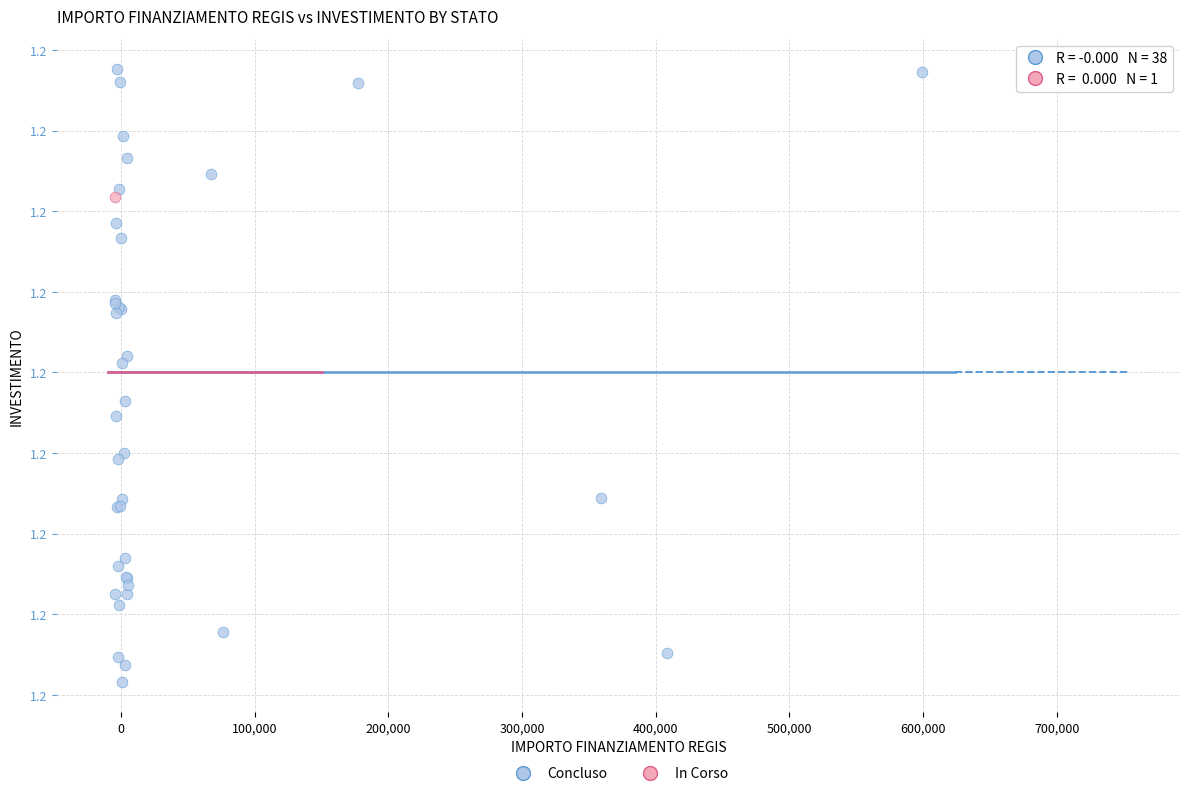

What are all the series names shown in the legend?

Concluso, In Corso